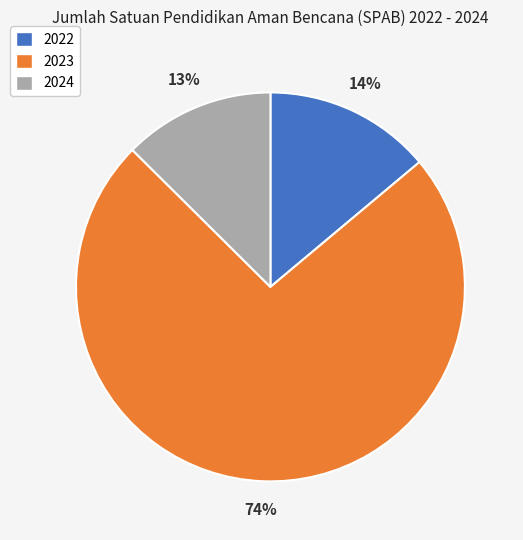

Is it true that 2024 is 13% of the pie?

True